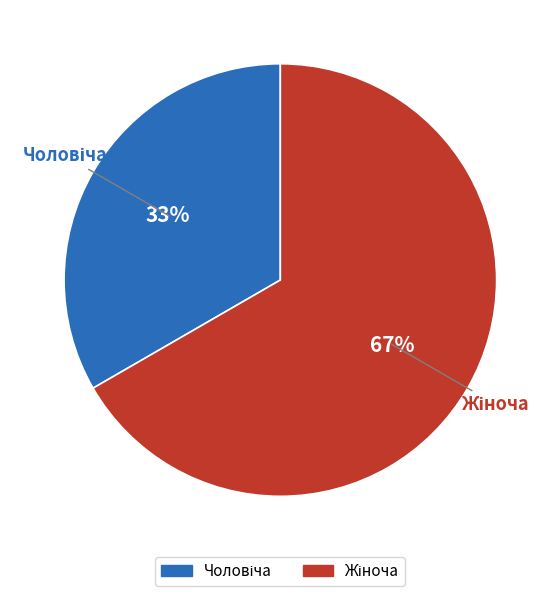

To the nearest percent, what is the average slice percentage?

50%